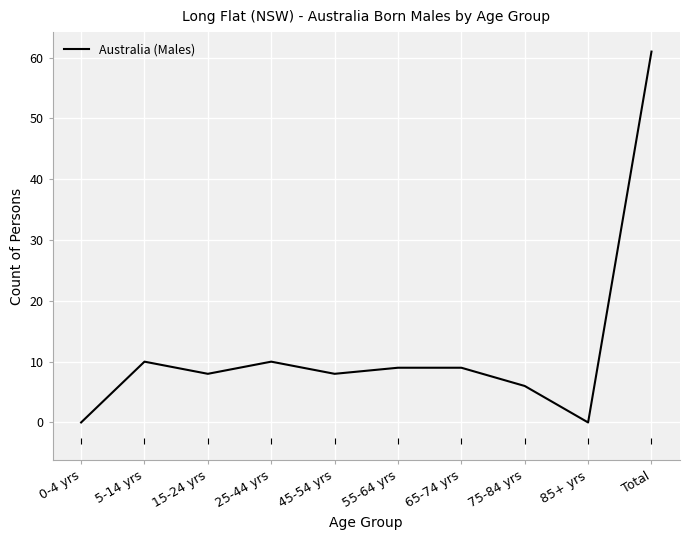

Between 75-84 yrs and 15-24 yrs, which is larger?

15-24 yrs